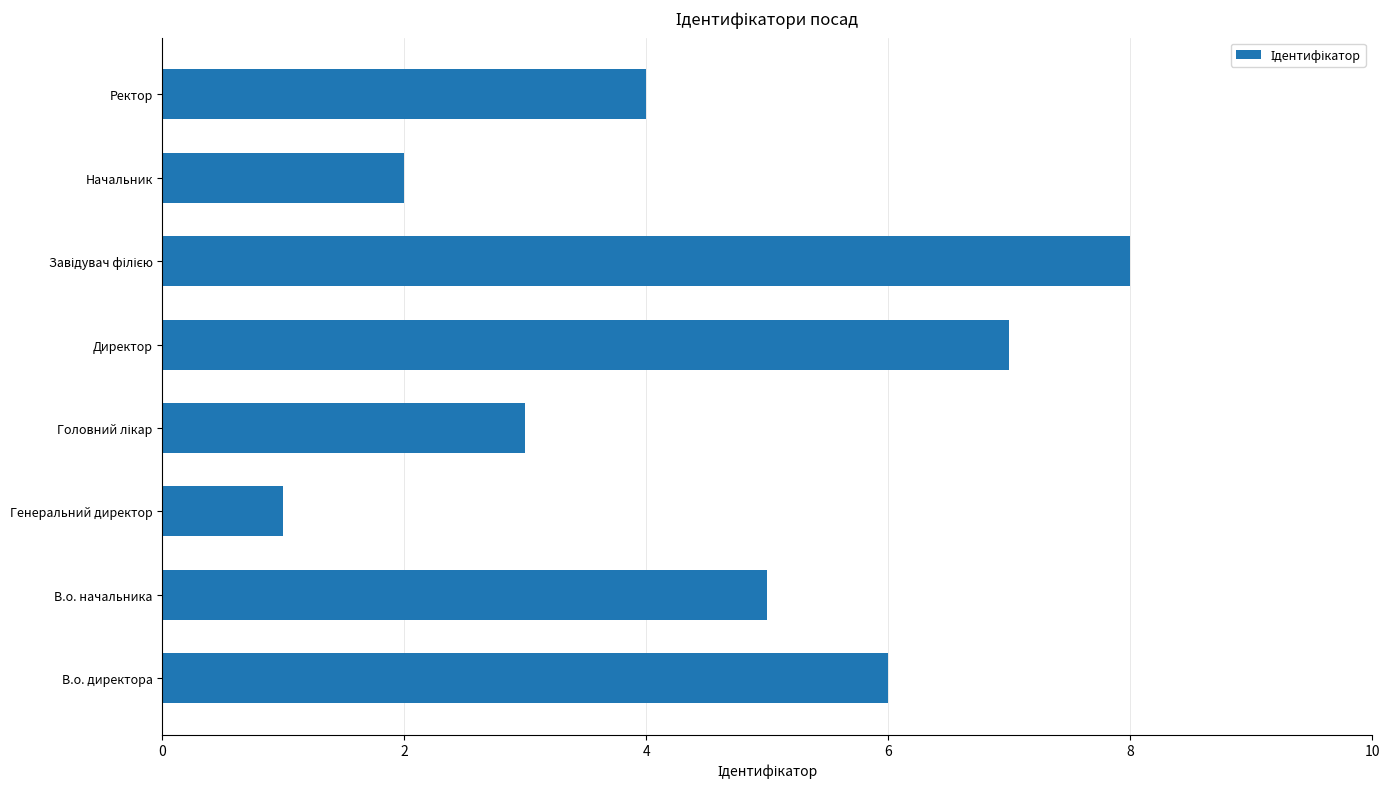

Reading bottom to top, extract all data points from this chart.

6	5	1	3	7	8	2	4